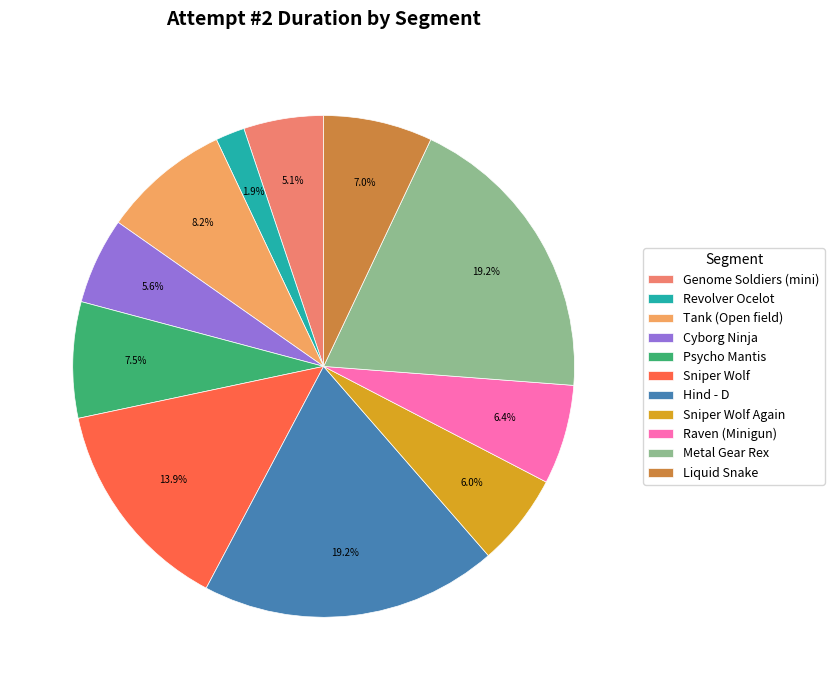

How many slices are in this pie chart?

11